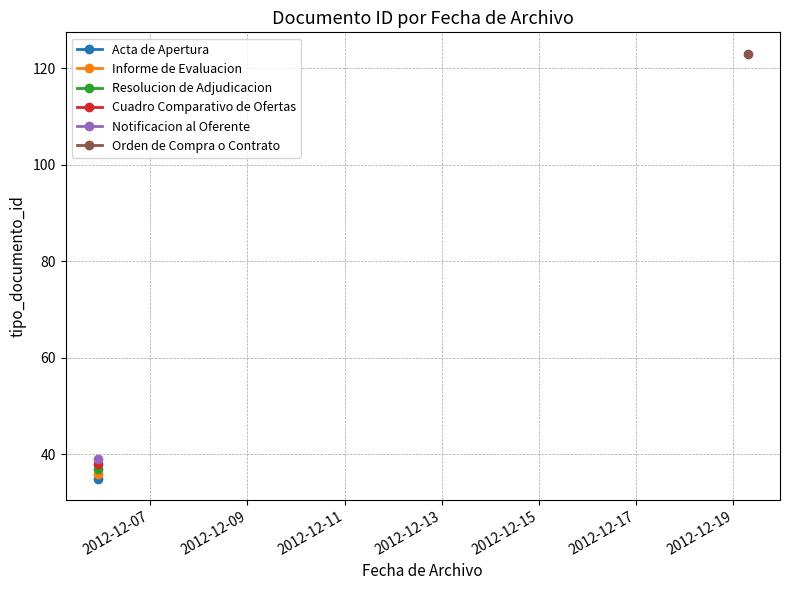

List the labels in order of value, smallest first.

2012-12-05 22:14:14, 2012-12-05 22:14:14, 2012-12-05 22:14:14, 2012-12-05 22:14:14, 2012-12-05 22:14:14, 2012-12-19 06:57:10